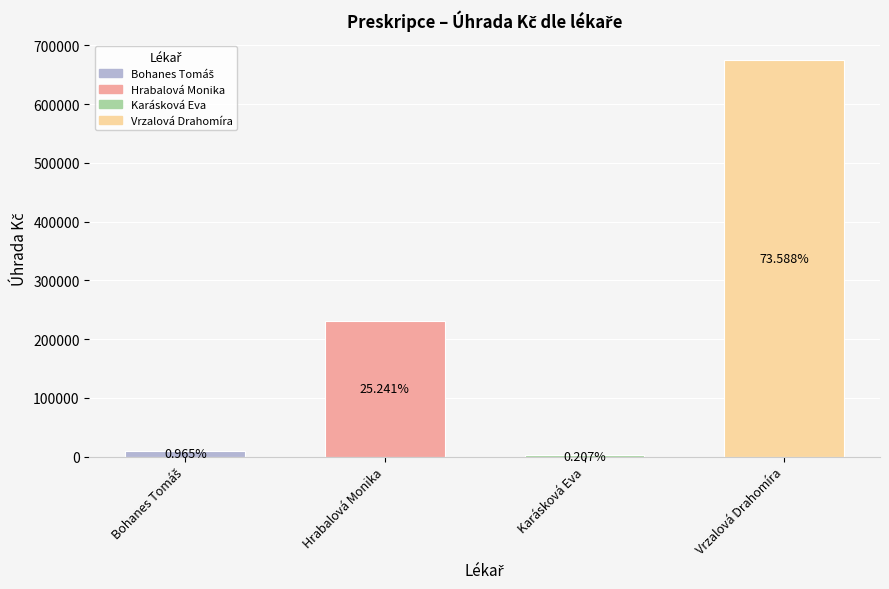

What position from the right is Hrabalová Monika?

3